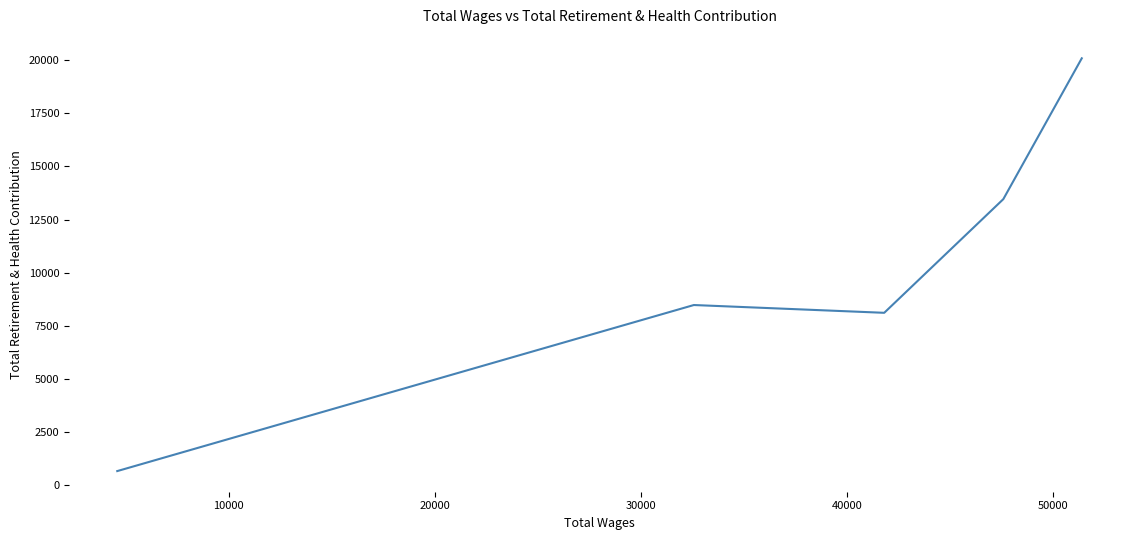

How many values exceed 8482?

2